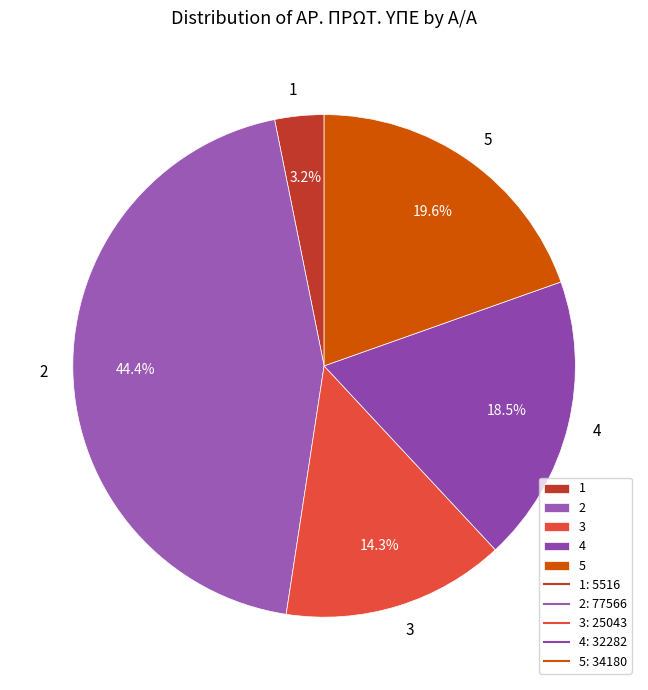

To the nearest percent, what is the difference between the largest and smallest slice percentages?

41%